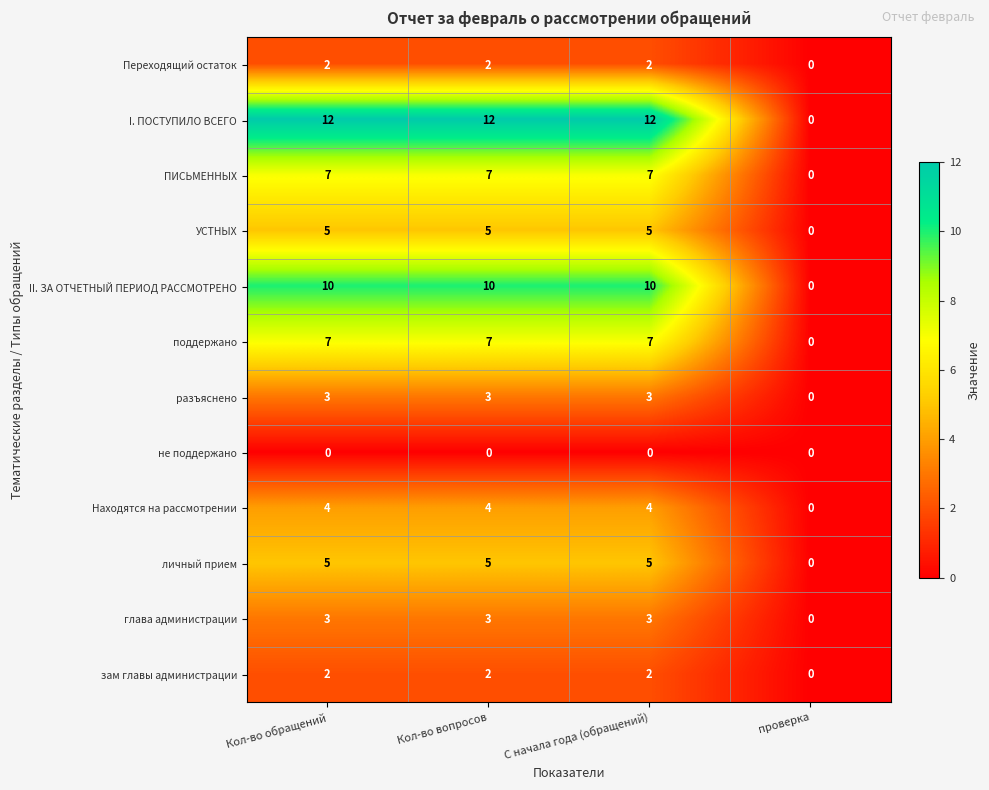

How many II. ЗА ОТЧЕТНЫЙ ПЕРИОД РАССМОТРЕНО values are between 10 and 11?

3